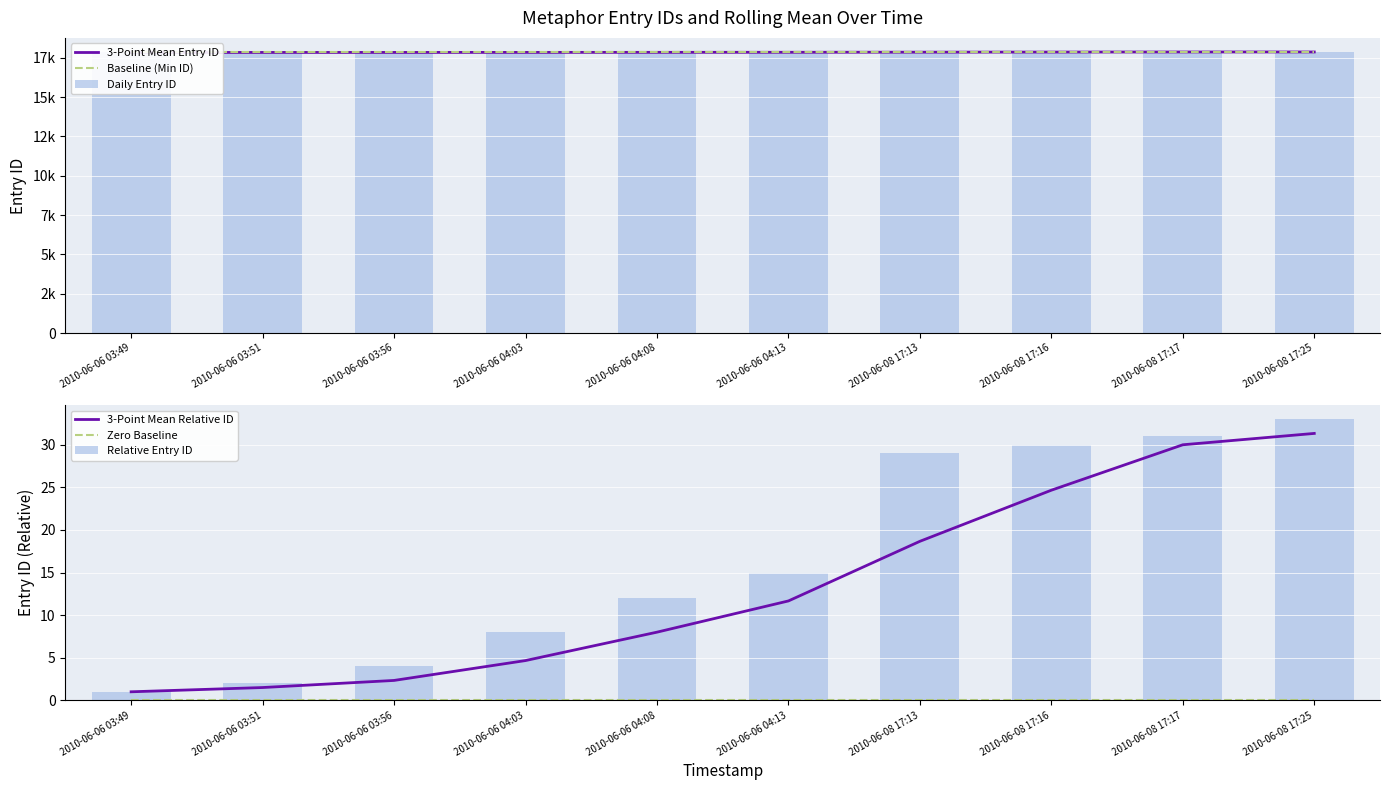

List the series in order of their peak value, lowest first.

Zero Baseline, 3-Point Mean Relative ID, Relative Entry ID, Baseline (Min ID), 3-Point Mean Entry ID, Daily Entry ID